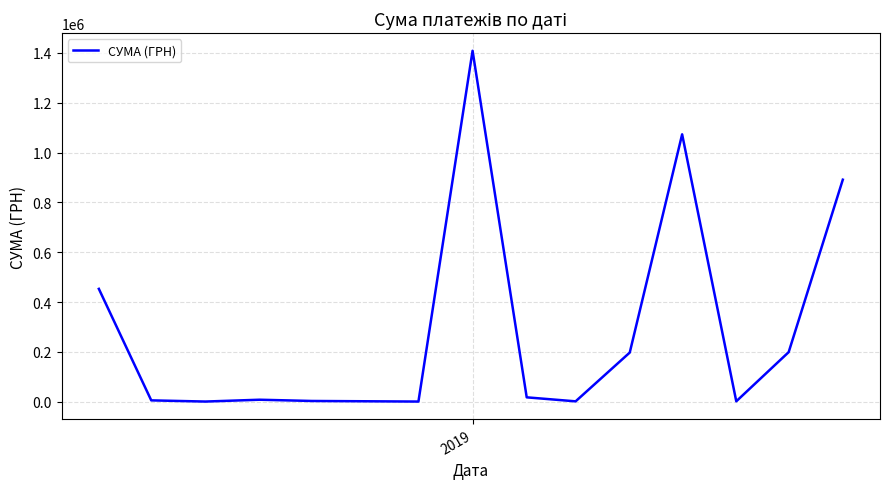

What is the maximum value shown in the chart?

1408844.8